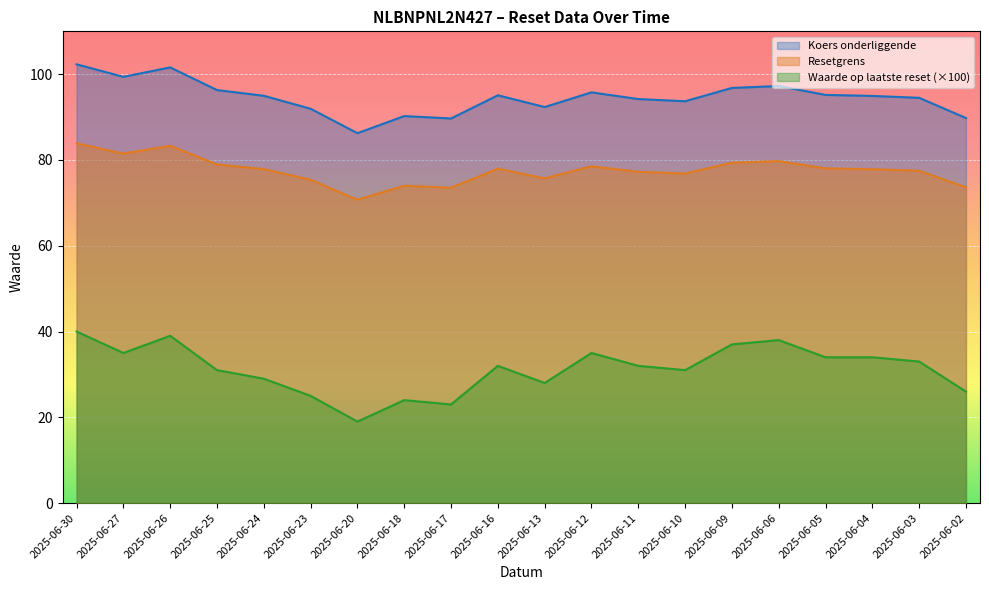

What is the value of the Waarde op laatste reset point at the 3rd from the left?

39.0